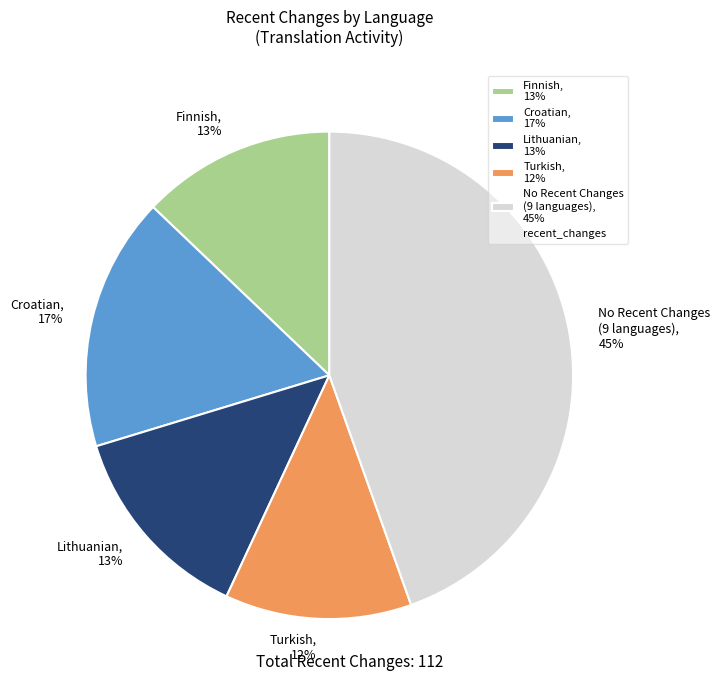

Which slice is the largest?

No Recent Changes (9 languages), 45%